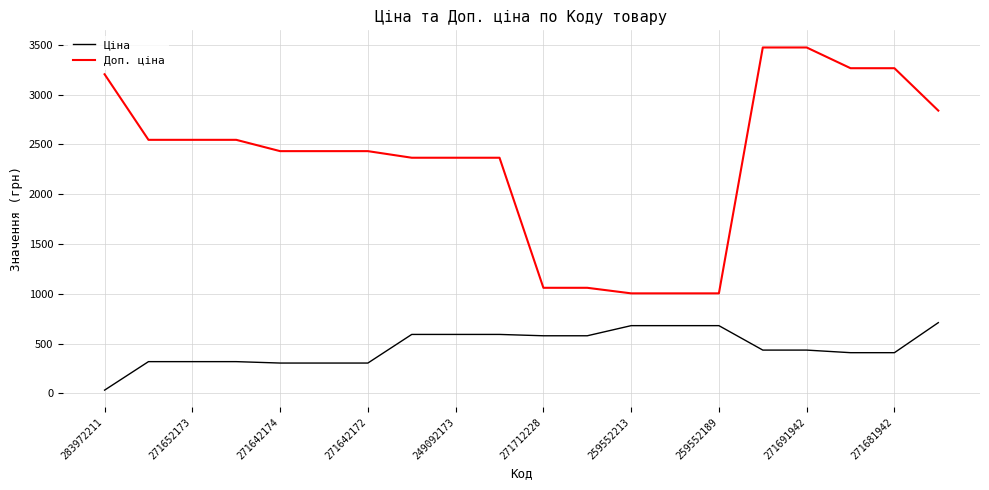

Which series has the largest range (max minus min)?

Доп. ціна